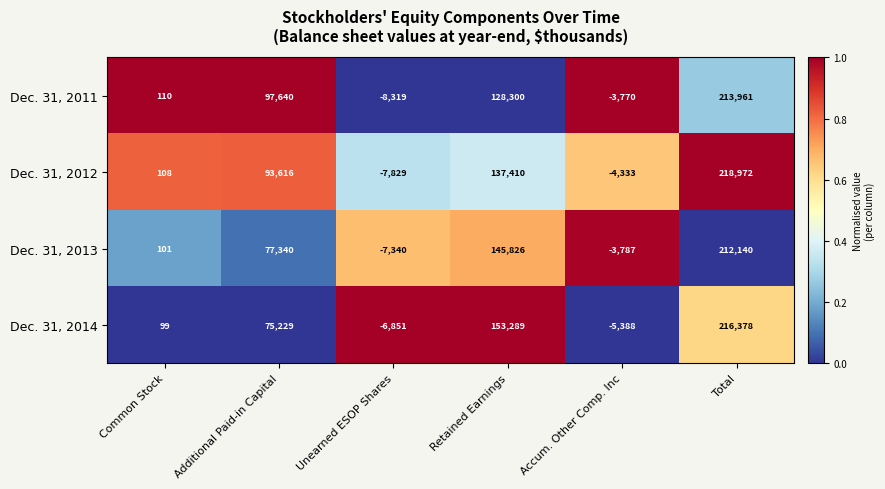

How many categories are shown in the chart?

6